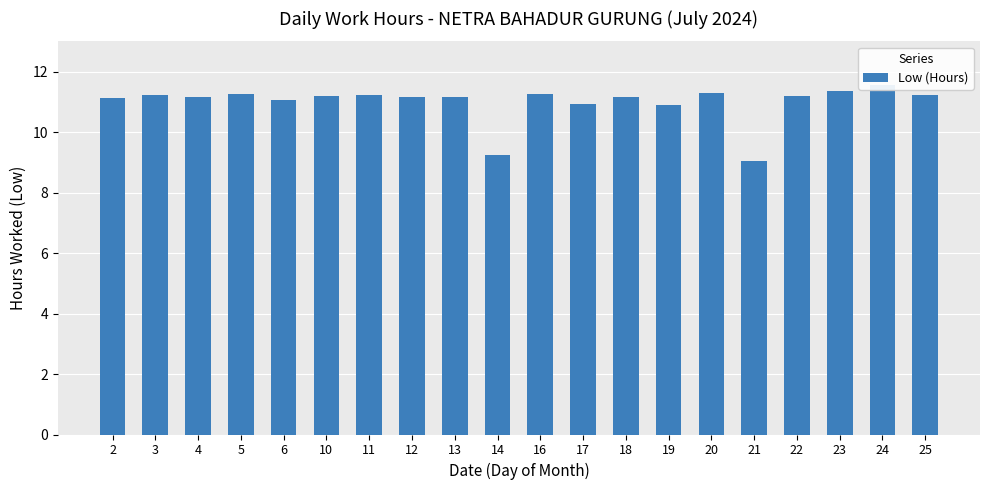

Rank the categories by value from highest to lowest.

24, 23, 20, 5, 16, 3, 25, 11, 10, 22, 4, 12, 13, 18, 2, 6, 17, 19, 14, 21